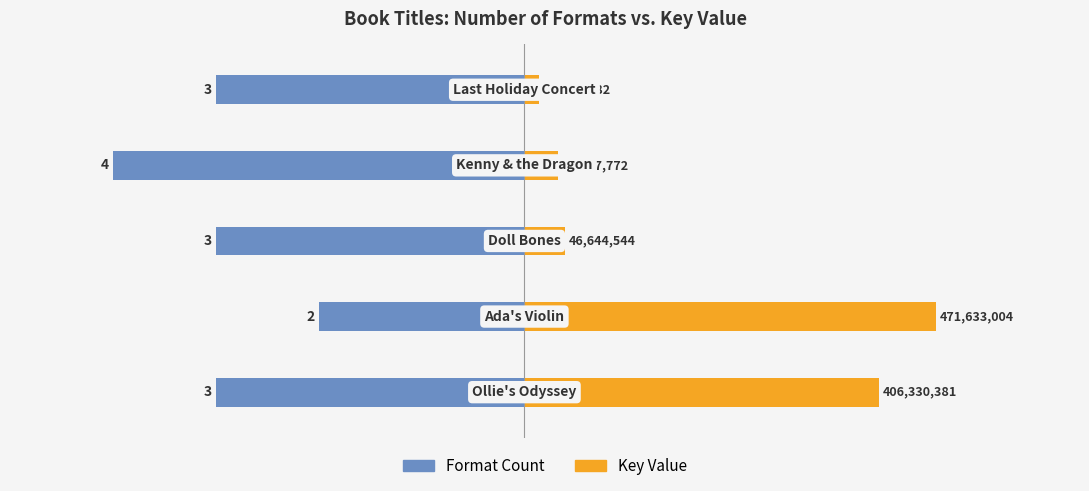

How many values in the Key Value series exceed 46644544?

2